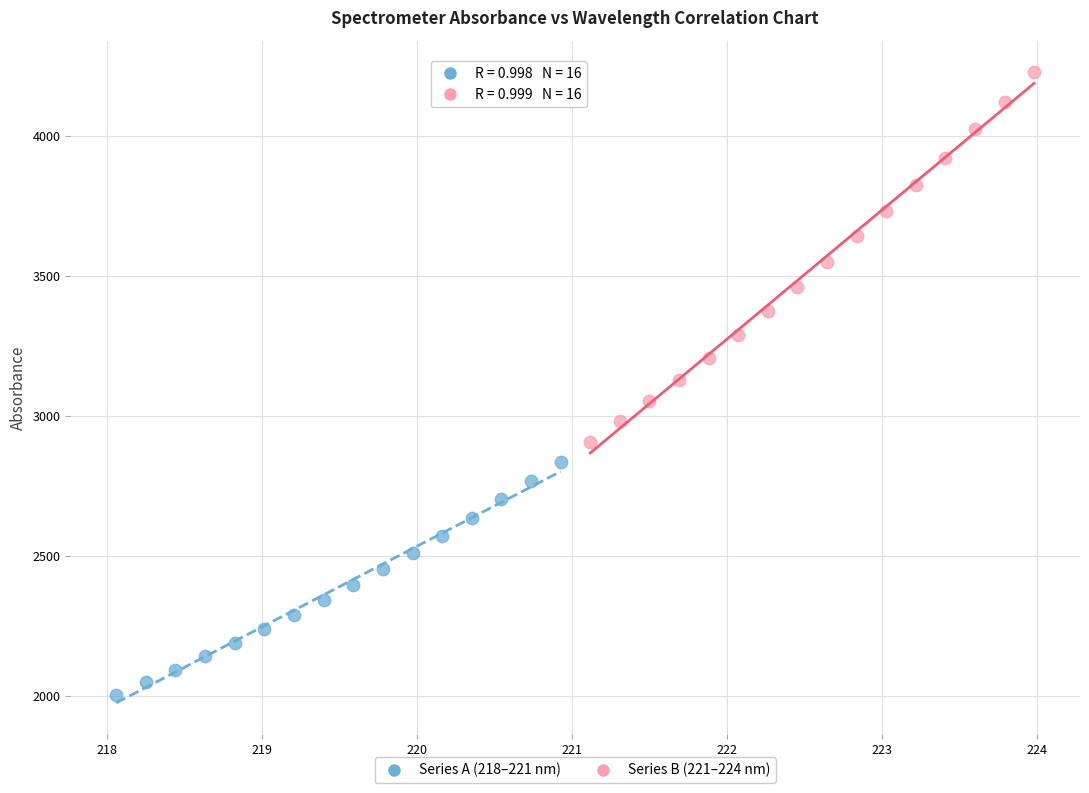

Which series has the widest spread of Y values?

Series B (221–224 nm)